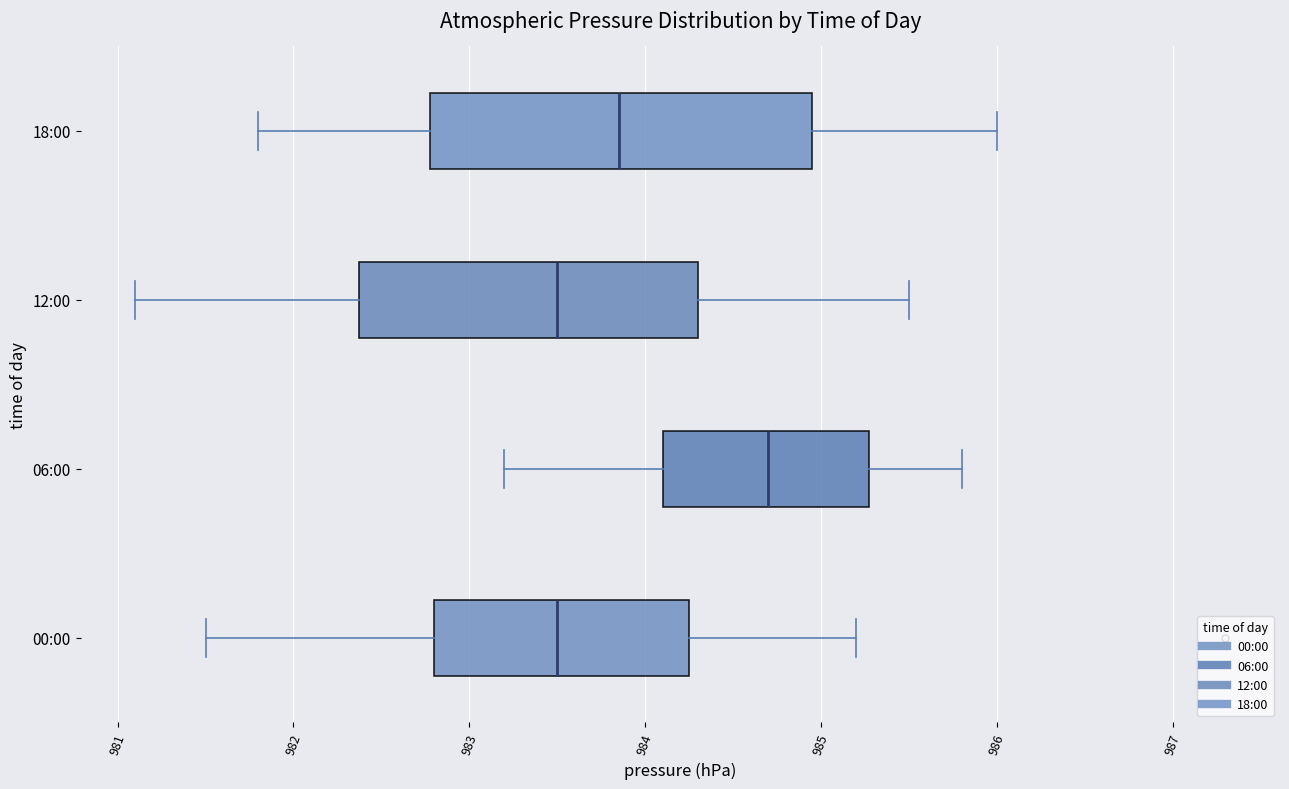

Which box is the widest, from its left edge to its right edge?

18:00